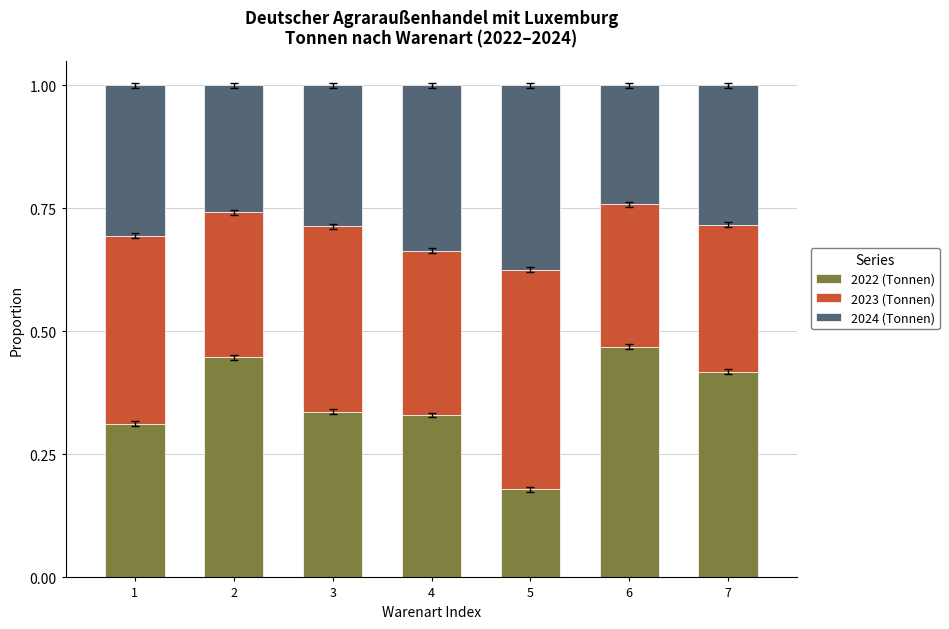

Is it true that 2022 (Tonnen) equals 0.3 at 4?

True